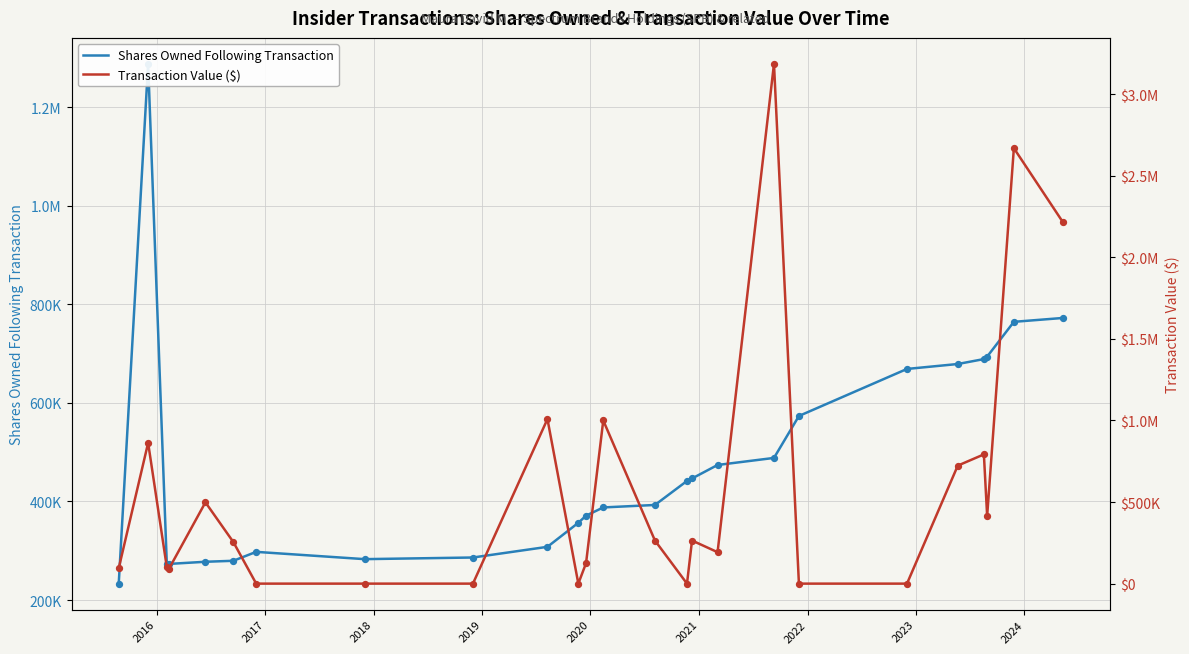

Which series contains the highest Y value?

Transaction Value ($)